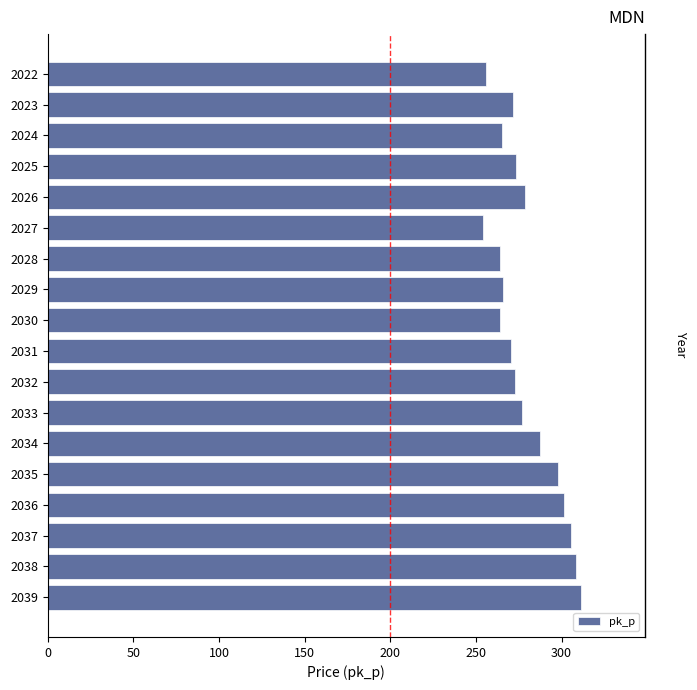

Reading left to right, what are all the values shown in this chart?

255.7	271.5	265.3	273.1	278.6	254.2	264.2	265.9	264.1	270.7	272.8	276.9	287.2	297.8	301.2	305.7	308.5	311.4